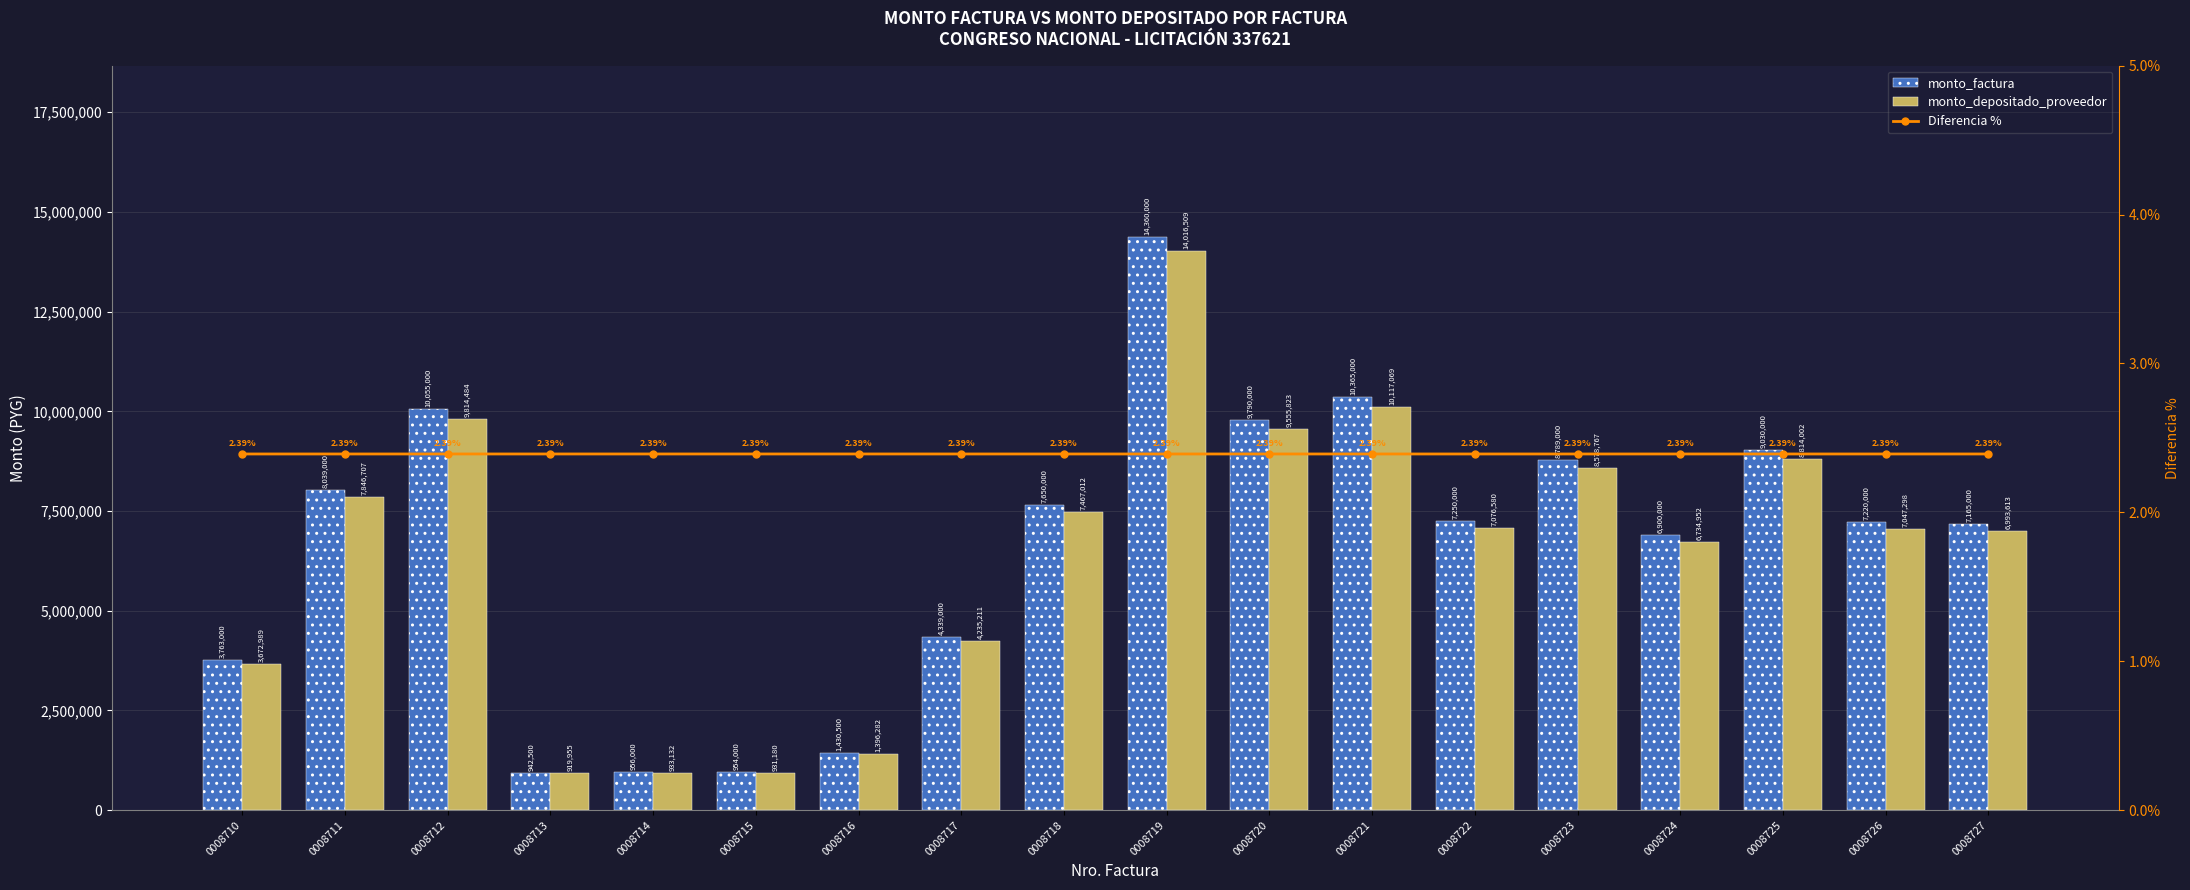

Which series has the largest total across all categories?

monto_factura